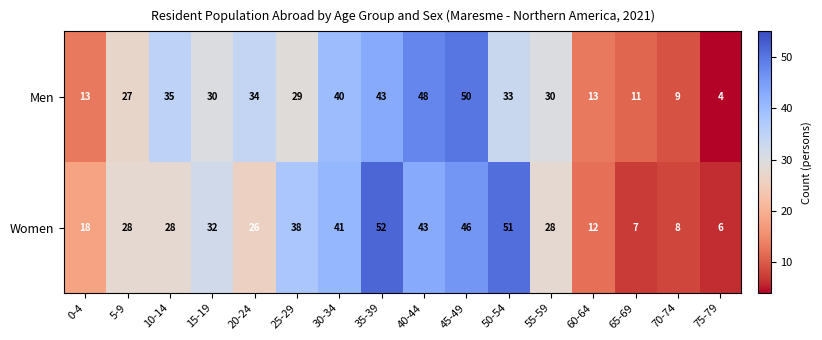

At which label does Women reach its minimum?

75-79